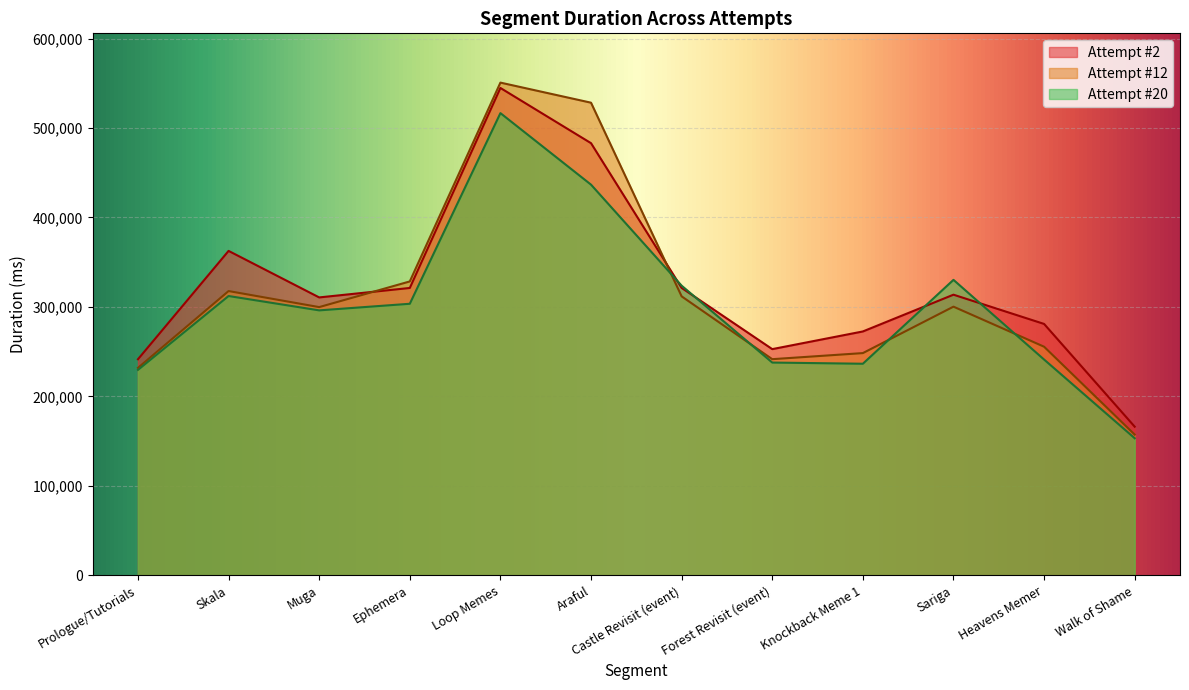

Is the value of Attempt #2 at Sariga greater than the value of Attempt #12 at Knockback Meme 1?

Yes